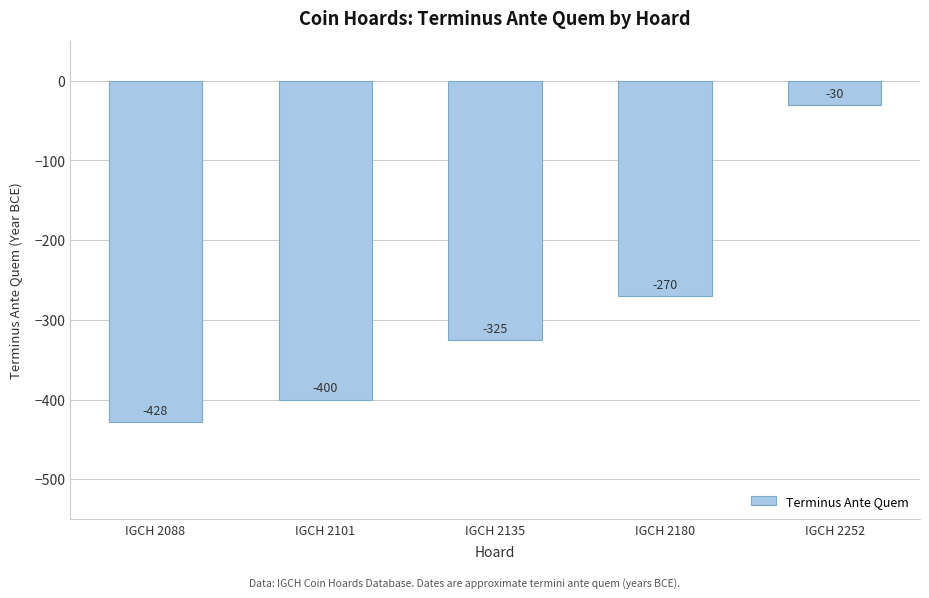

True or false: the data shows -100 at IGCH 2135.

False